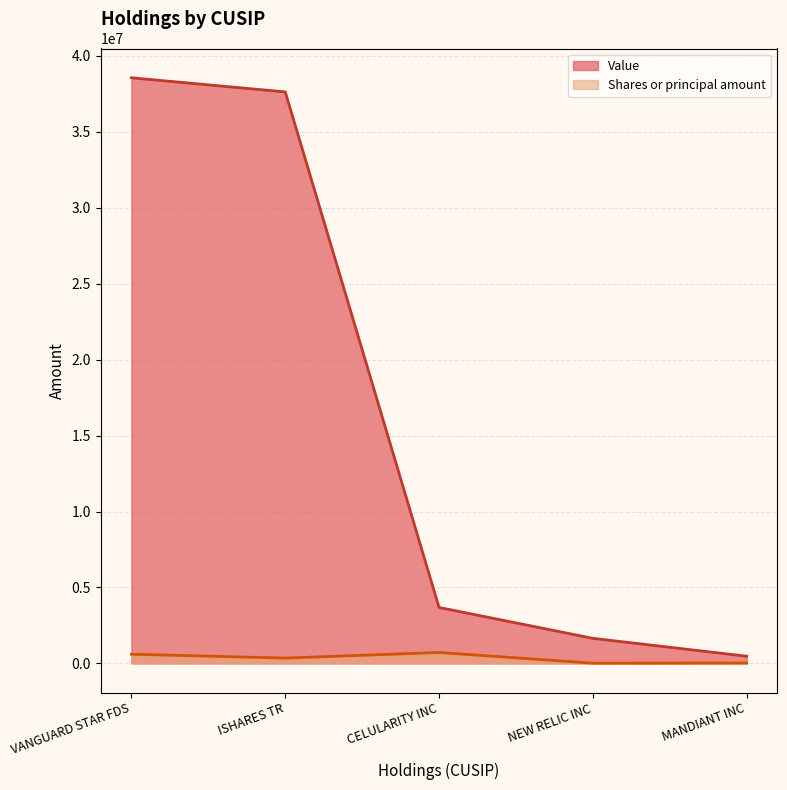

Is it true that Value equals 37630000 at ISHARES TR?

True